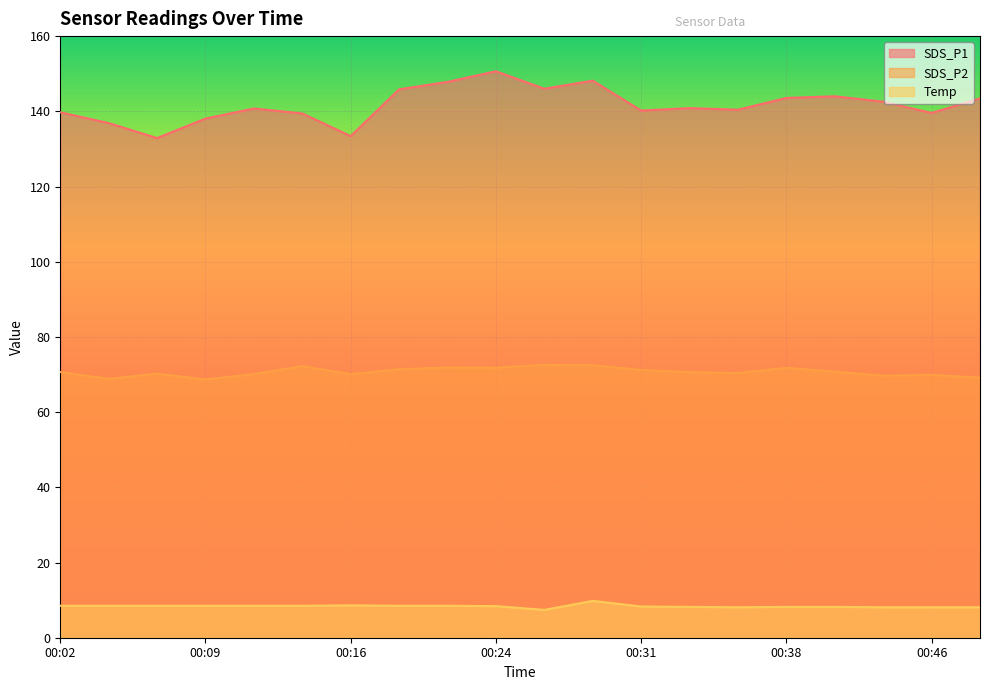

Rank the categories by SDS_P2 value from lowest to highest.

00:09, 00:04, 00:48, 00:43, 00:46, 00:16, 00:11, 00:07, 00:36, 00:33, 00:02, 00:41, 00:31, 00:19, 00:38, 00:24, 00:21, 00:14, 00:28, 00:26